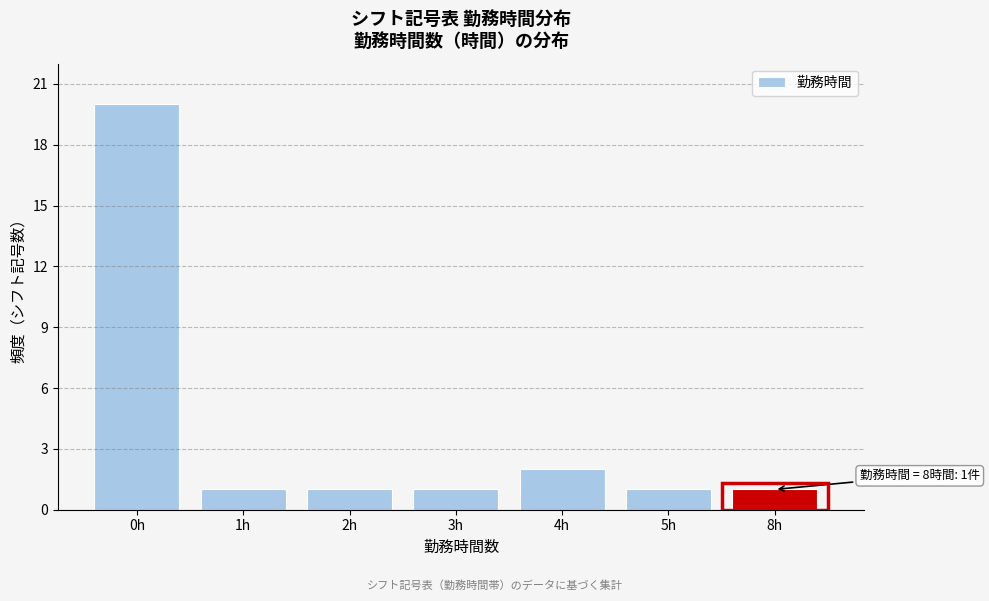

Reading left to right, transcribe all the data shown in this chart.

0h=20	1h=1	2h=1	3h=1	4h=2	5h=1	8h=1